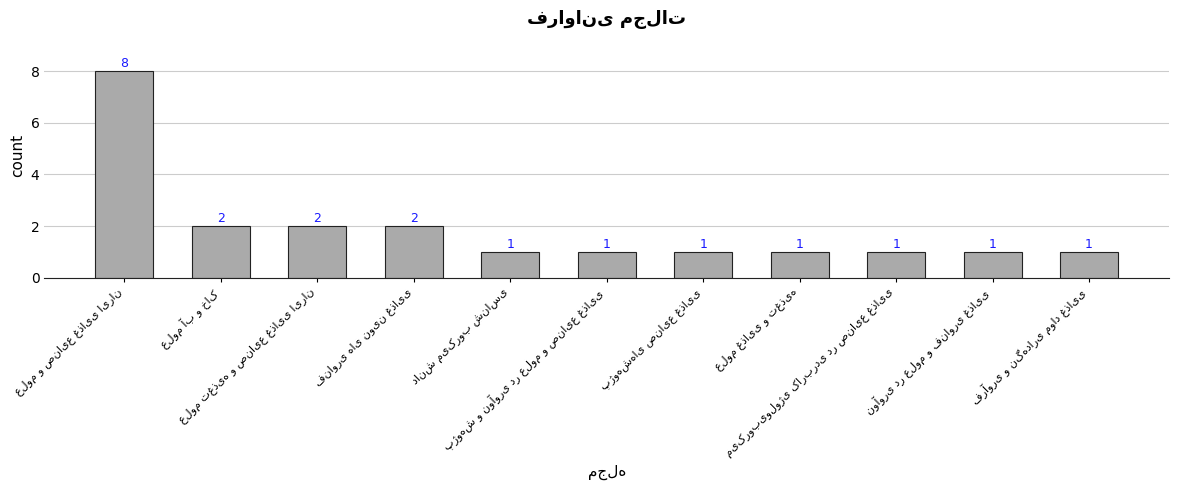

What is the value of the 5th bar from the left?

1